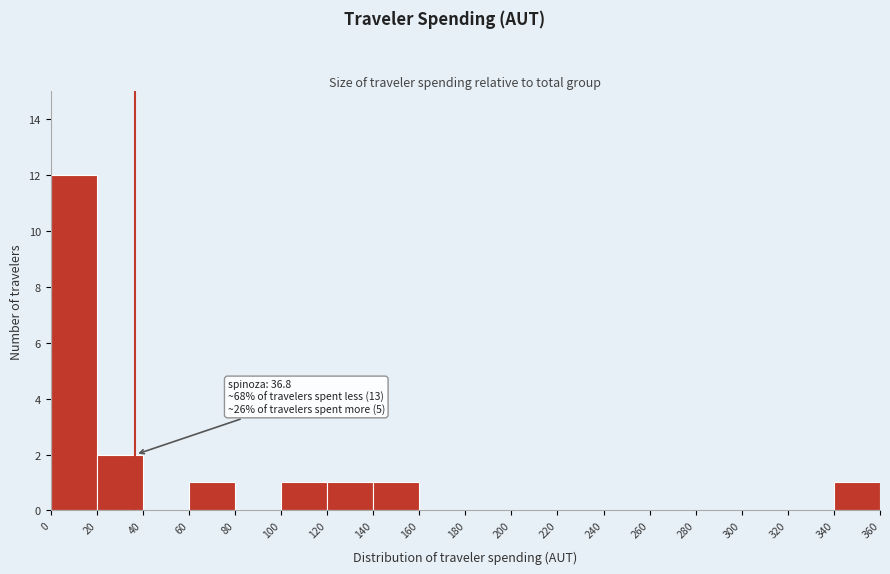

Which range on the x-axis has the tallest bar?

0 to 20